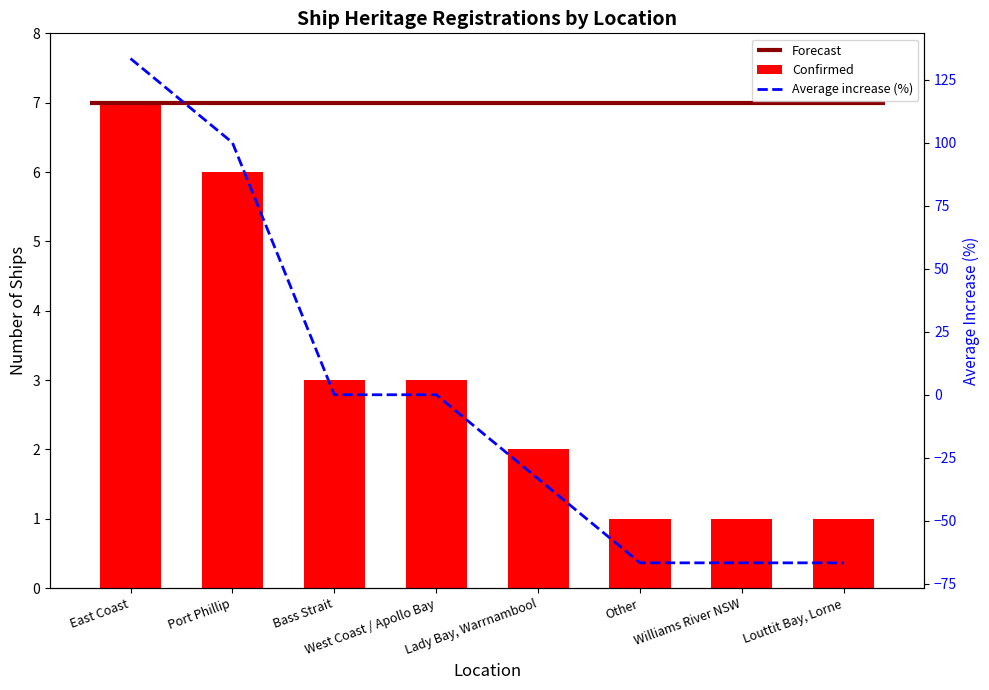

What is the greatest value displayed?

133.3